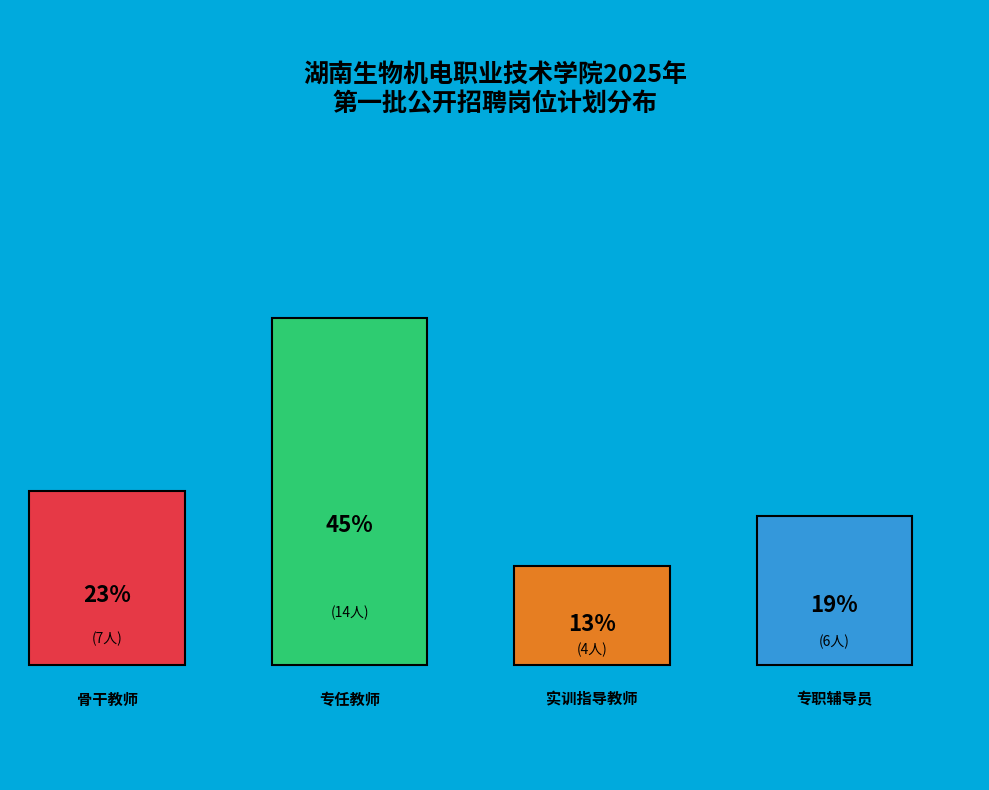

What percentage is the 骨干教师 slice, to the nearest percent?

23%